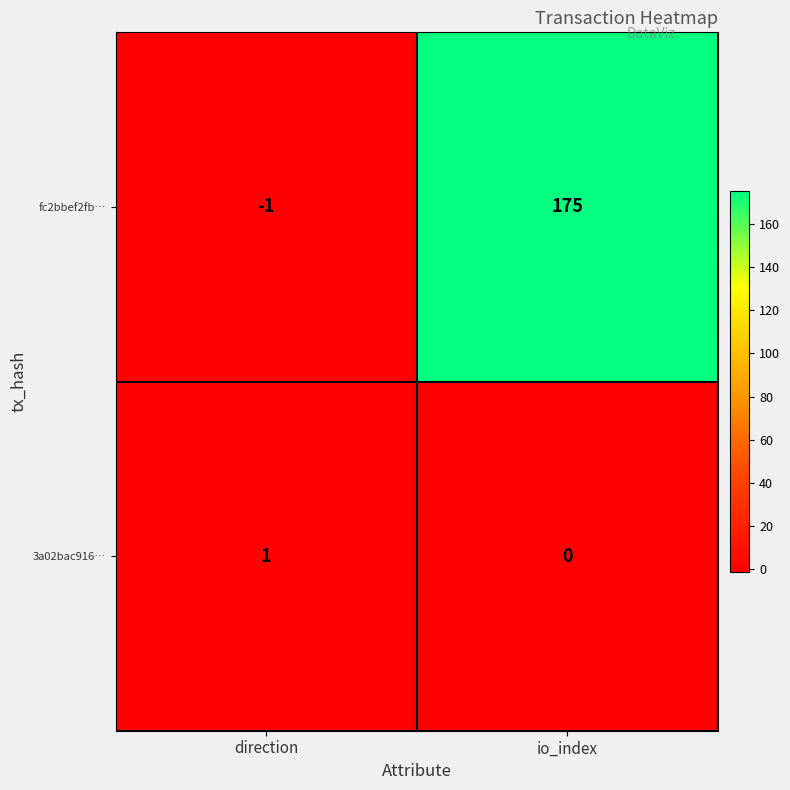

Rank the series by their average value, from highest to lowest.

fc2bbef2fb…, 3a02bac916…